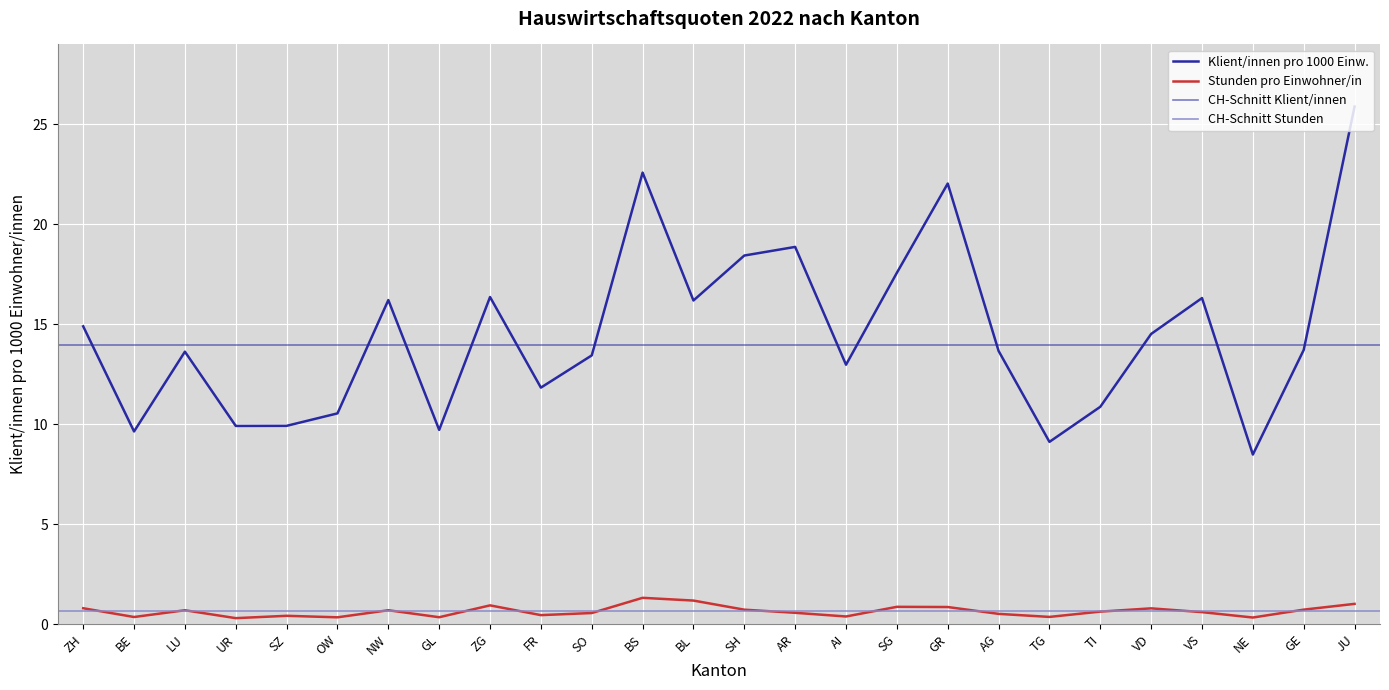

In Klient/innen pro 1000 Einw., how many points are lower than both neighbors (excluding endpoints)?

8